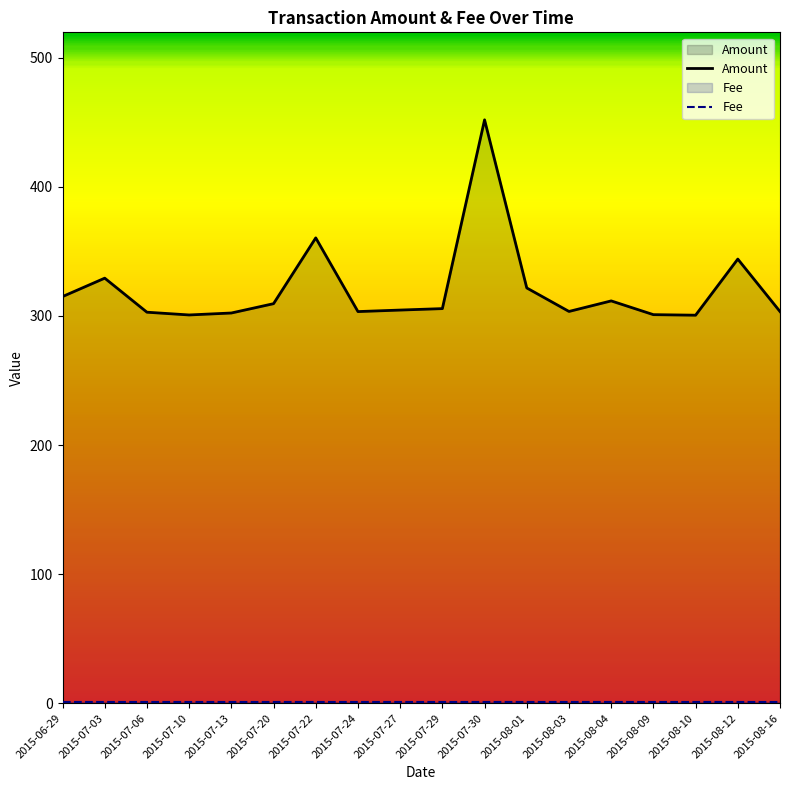

What position from the left is 2015-07-13?

5